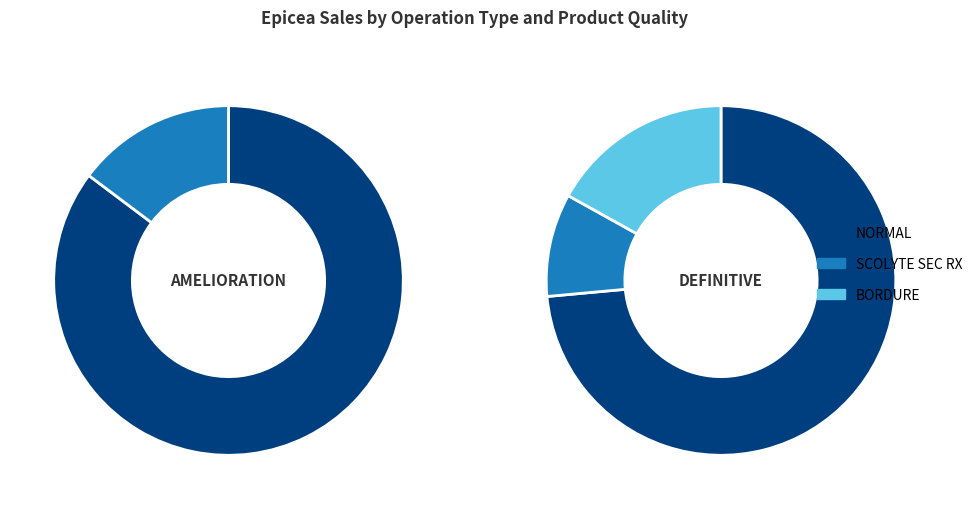

Which series has the widest spread of values?

DEFINITIVE